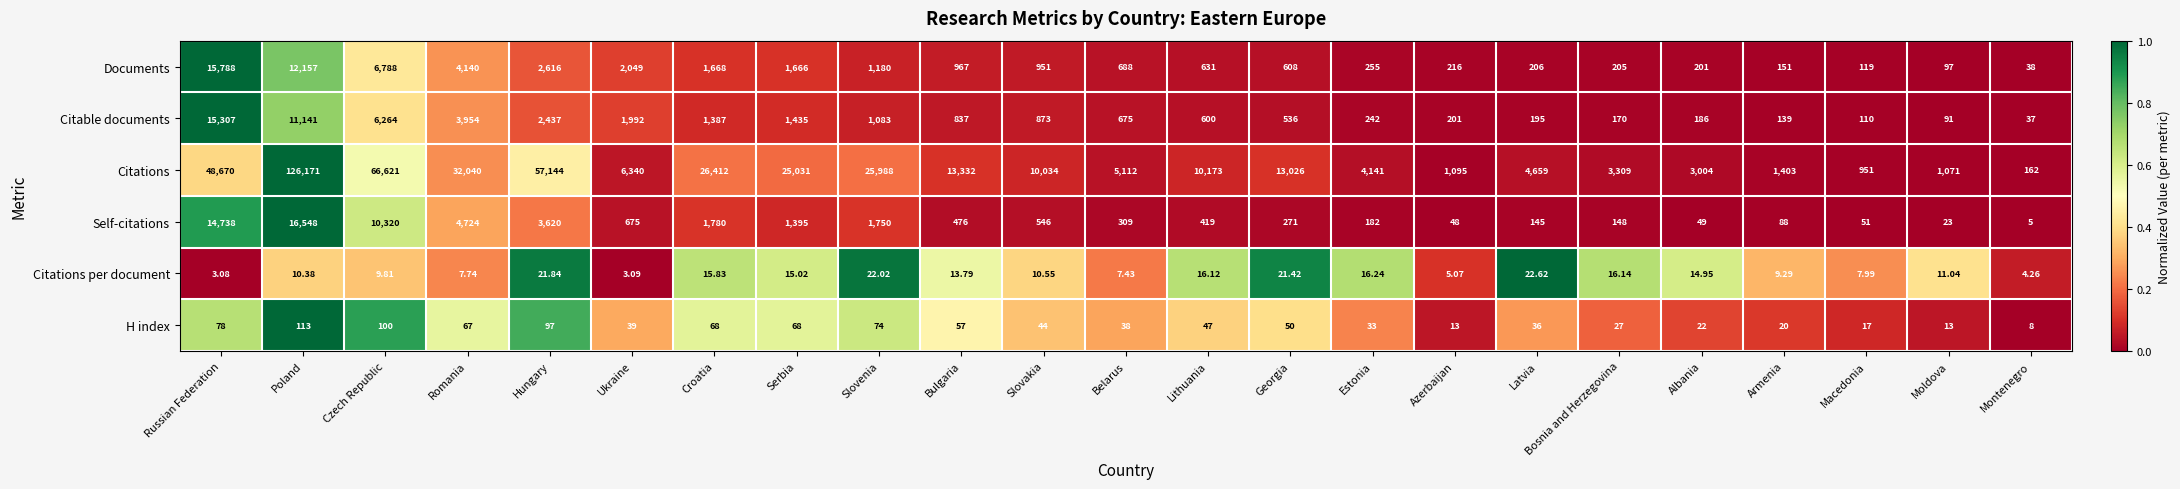

Which series has the largest total across all categories?

Citations